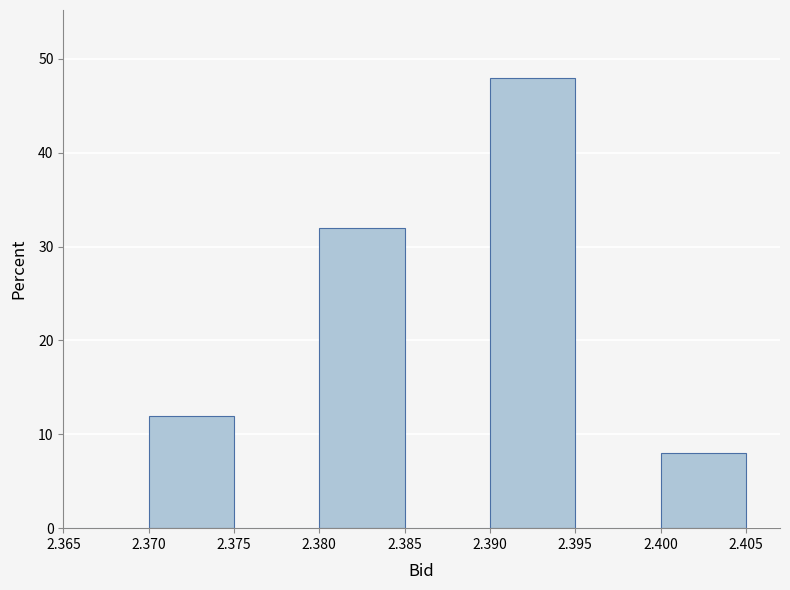

Reading left to right, transcribe this chart: for each bar, give the range it covers on the x-axis and its height. The values are not printed on the chart, so give them approximately, as read against the axis.

2.365 to 2.370: 0
2.370 to 2.375: 12
2.375 to 2.380: 0
2.380 to 2.385: 32
2.385 to 2.390: 0
2.390 to 2.395: 48
2.395 to 2.400: 0
2.400 to 2.405: 8